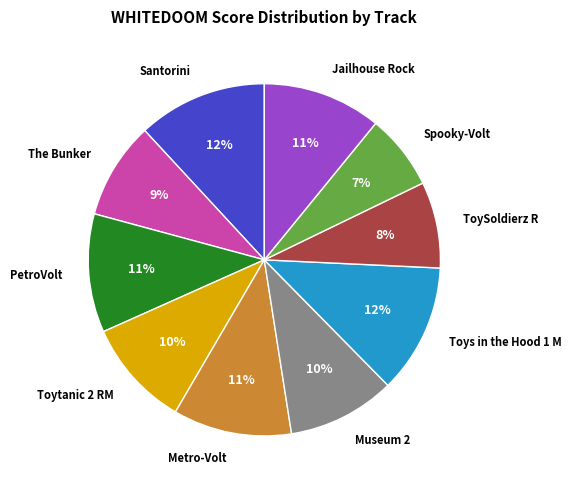

To the nearest percent, what percentage of the pie is Spooky-Volt?

7%